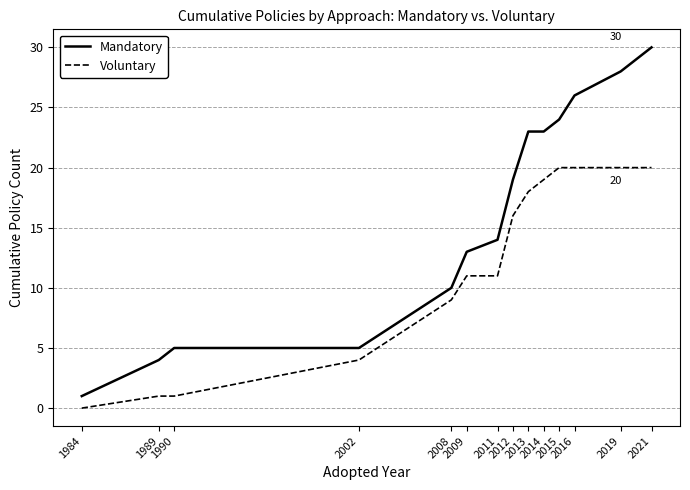

What are all the series names shown in the legend?

Mandatory, Voluntary